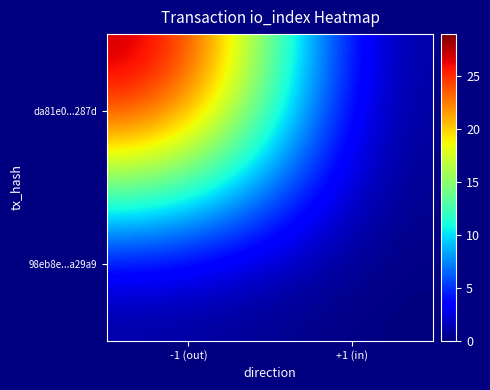

How many categories are shown in the chart?

2